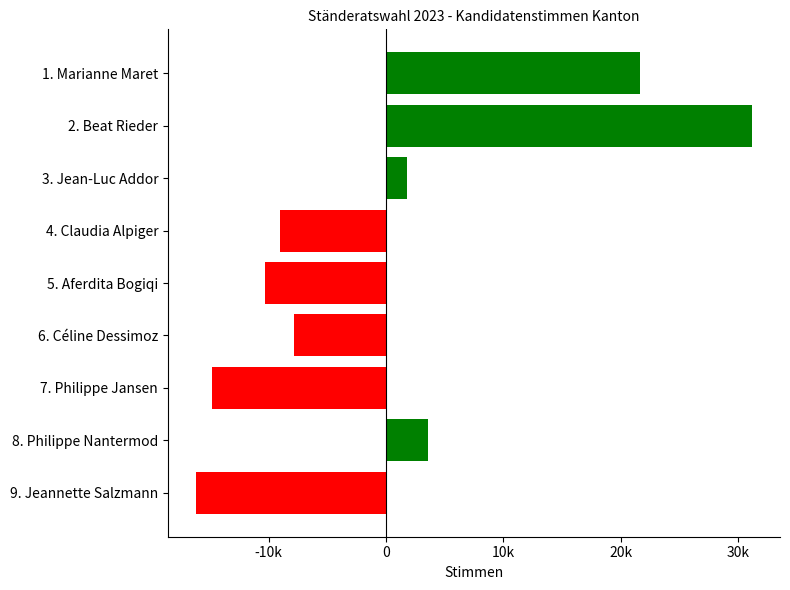

Are the bars horizontal?

Yes